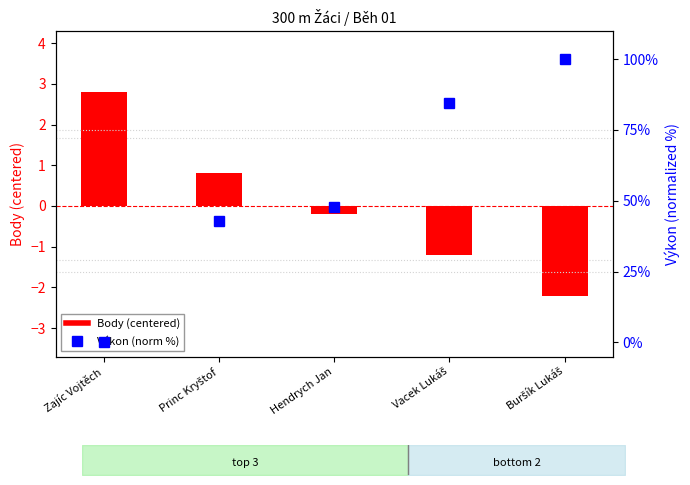

How many values in the Body (centered) series are below 0?

3